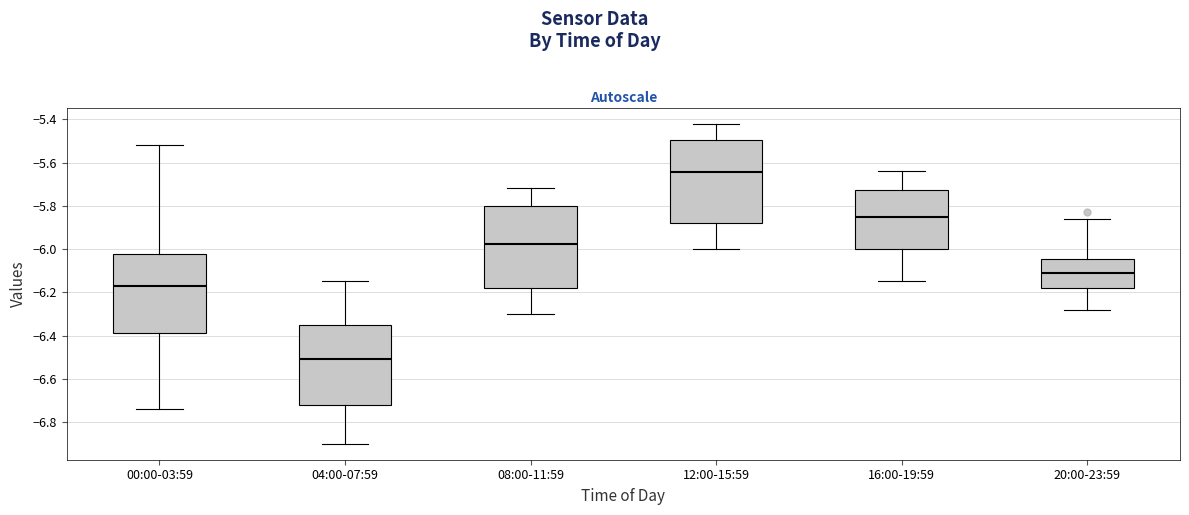

Where is the upper edge of the box for 08:00-11:59 on the y-axis? The values are not printed on the chart, so give them approximately, as read against the axis.

-5.80